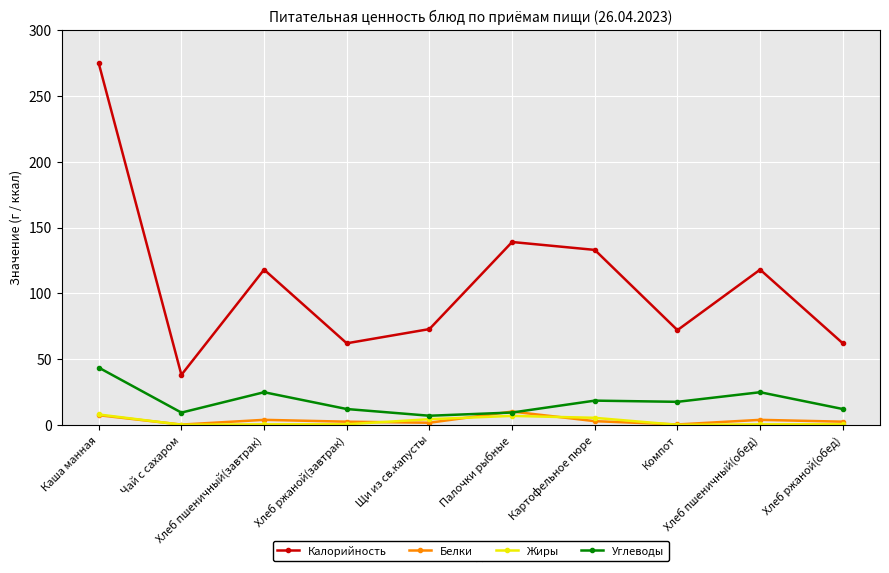

What is the total value across all series at Палочки рыбные?

165.3